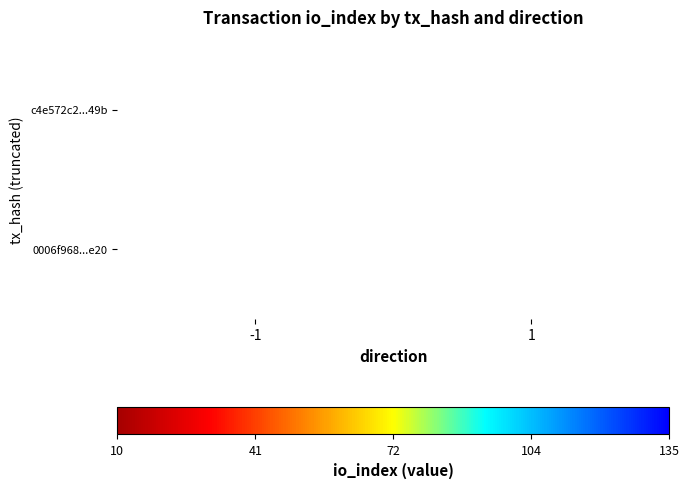

Is it true that 0006f968...e20 equals 10 at 1?

True